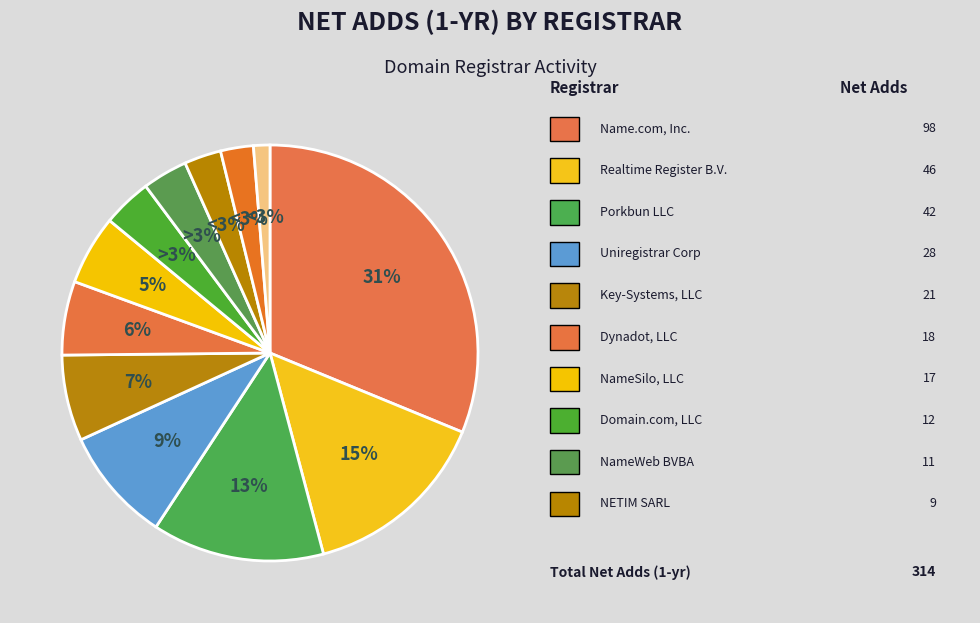

To the nearest percent, what is the difference between the NameSilo, LLC and Key-Systems, LLC slice percentages?

1%